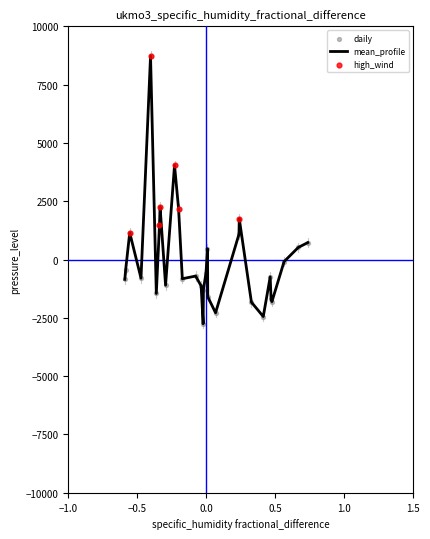

What is the difference between the maximum and minimum values?

11475.0